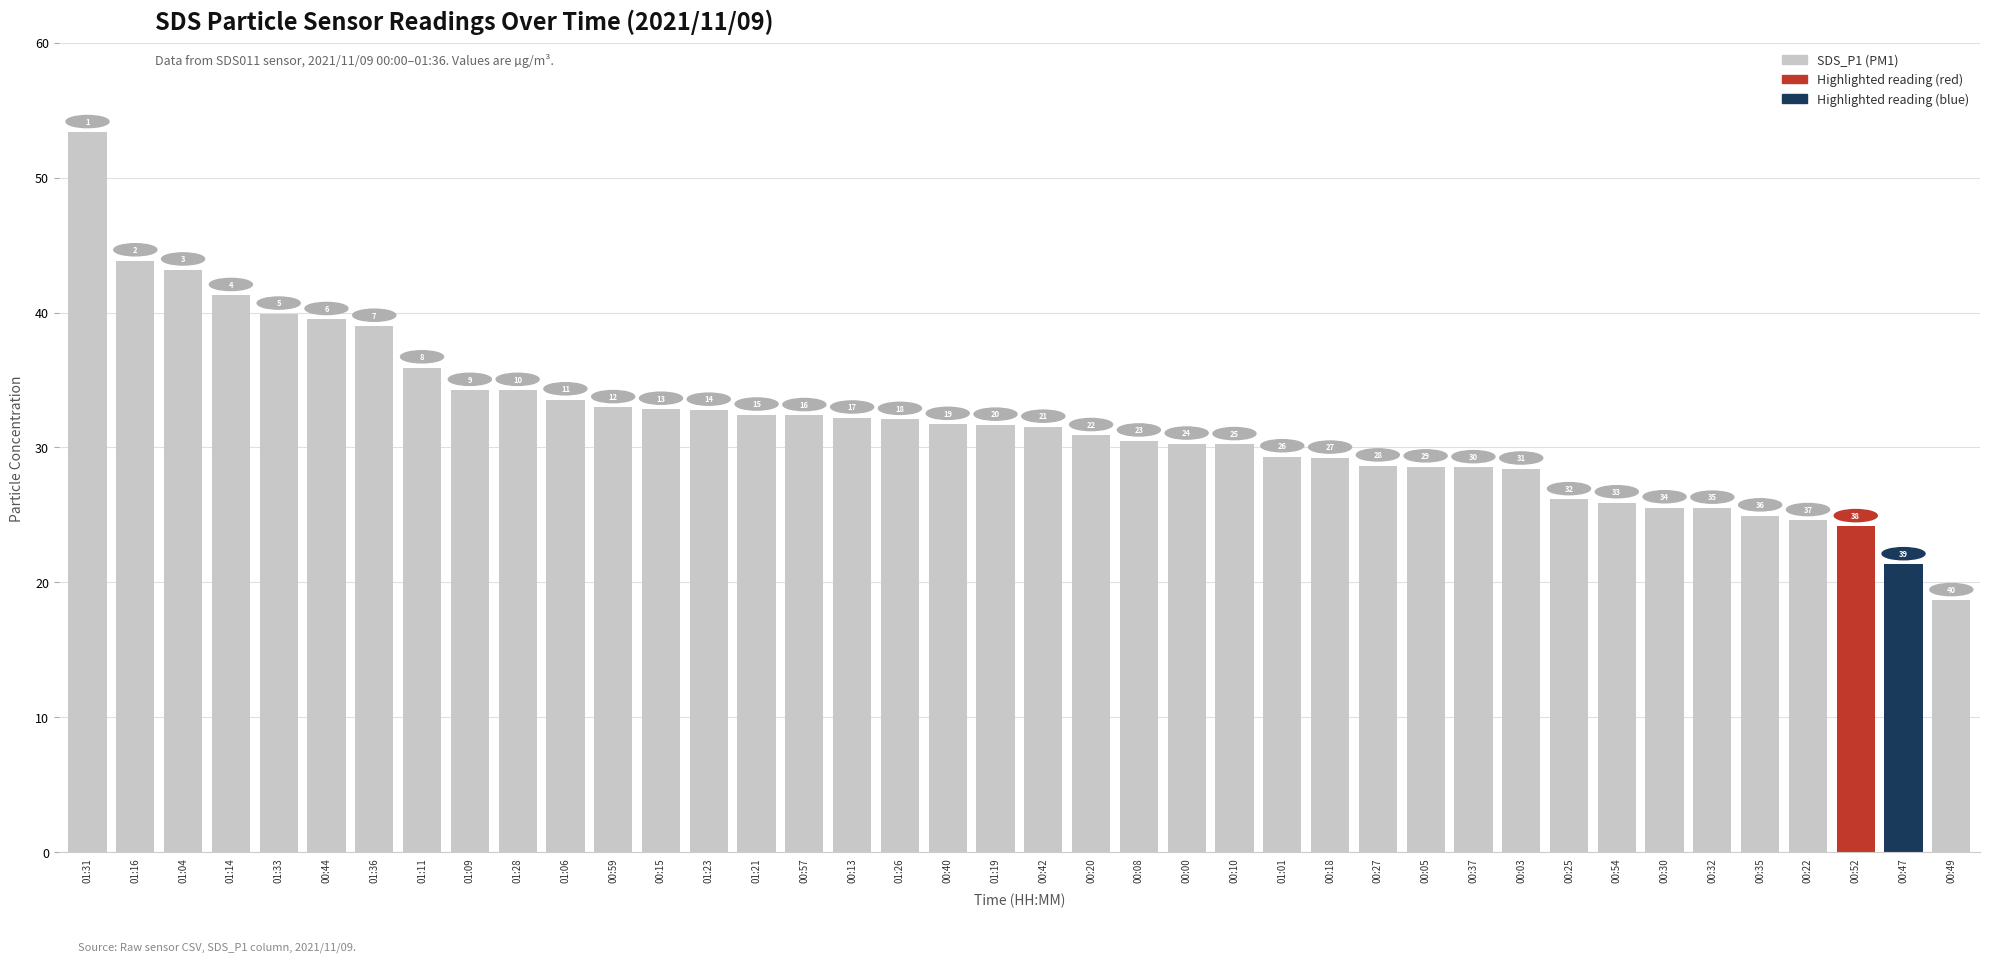

Are the bars horizontal?

No